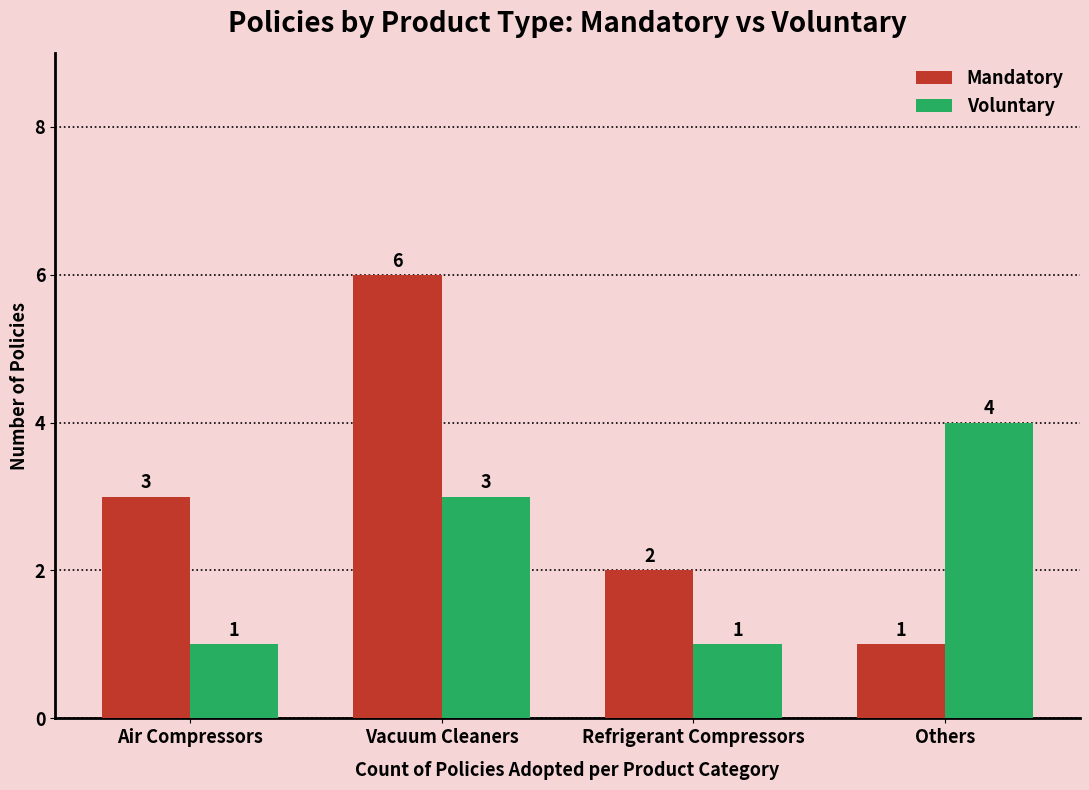

Rank the series by their average value, from highest to lowest.

Mandatory, Voluntary